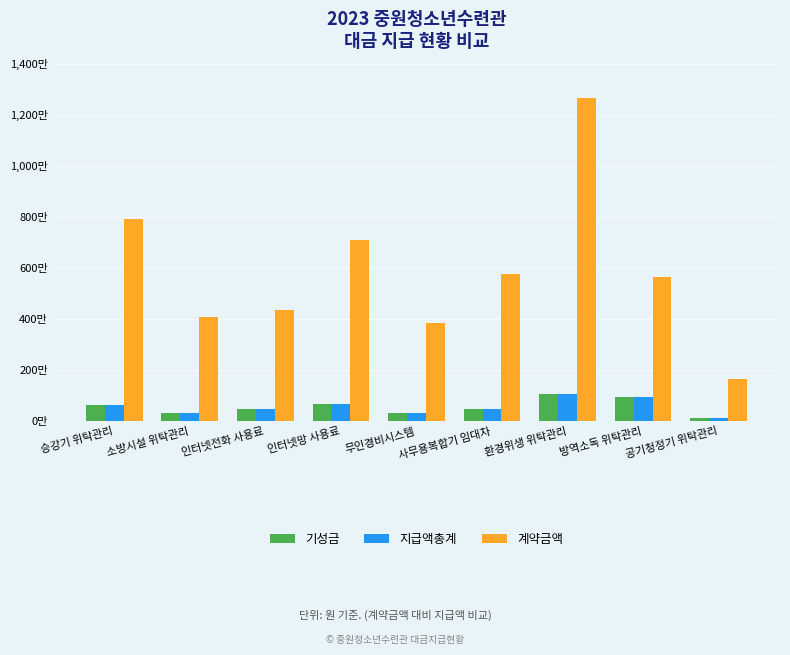

What is the total value across all series at 방역소독 위탁관리?

7536000